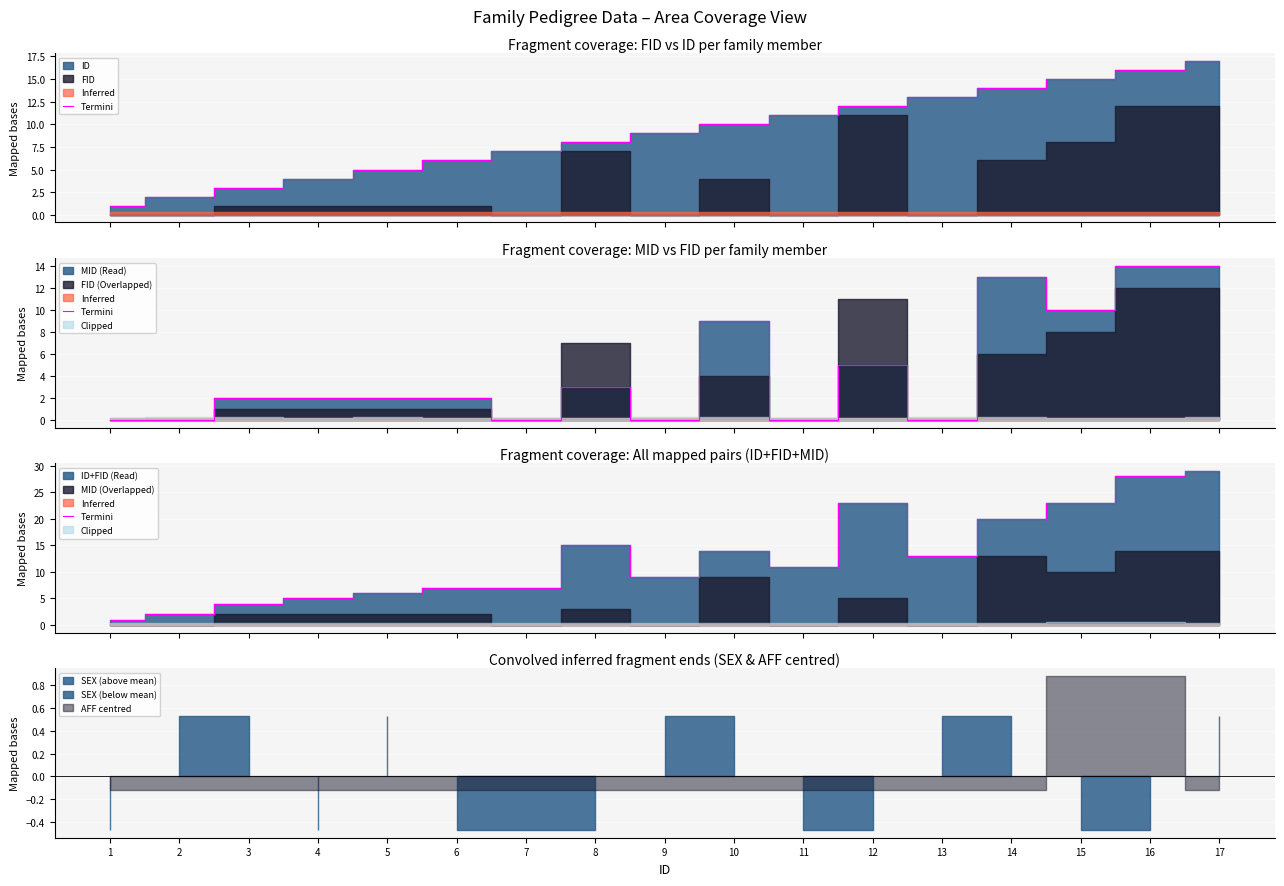

Is it true that the value at 3 is 3?

False